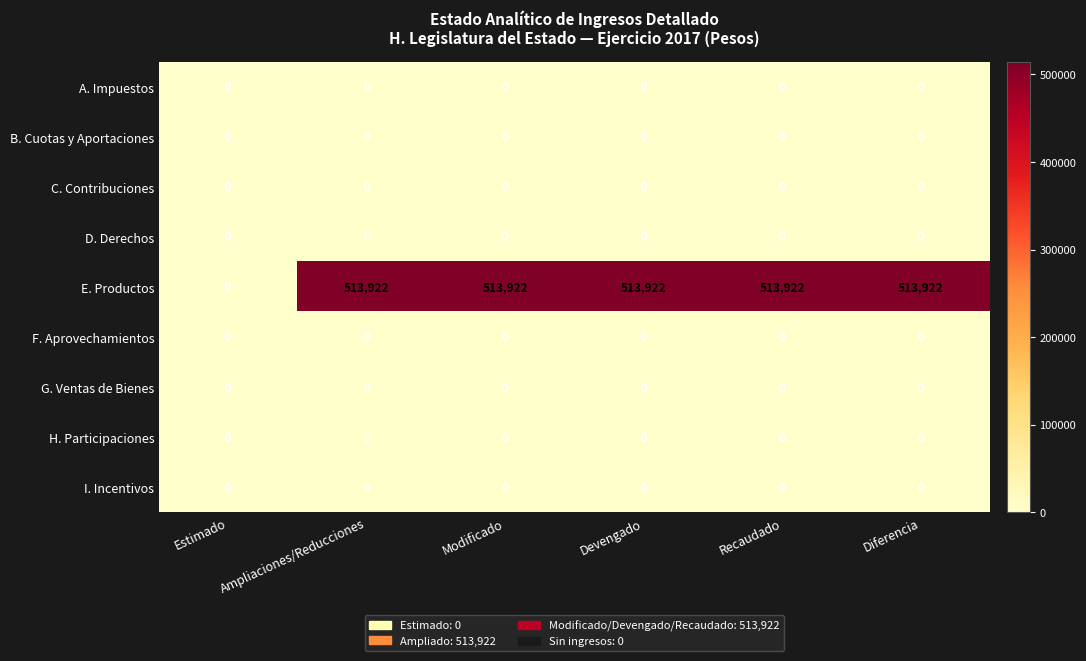

What is the difference between the maximum and minimum values in the E. Productos series?

513922